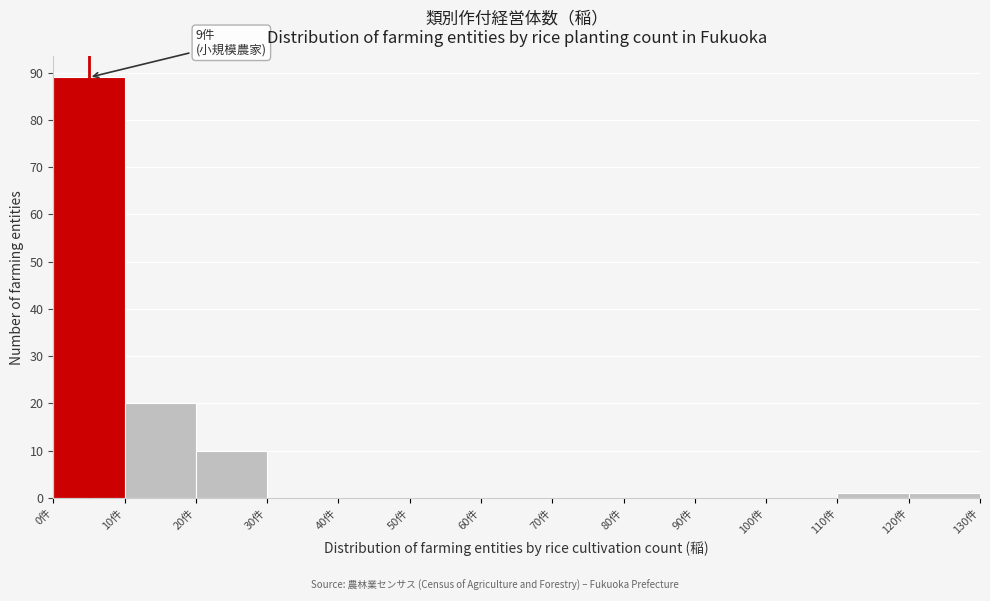

Which range on the x-axis has the tallest bar?

0 to 10